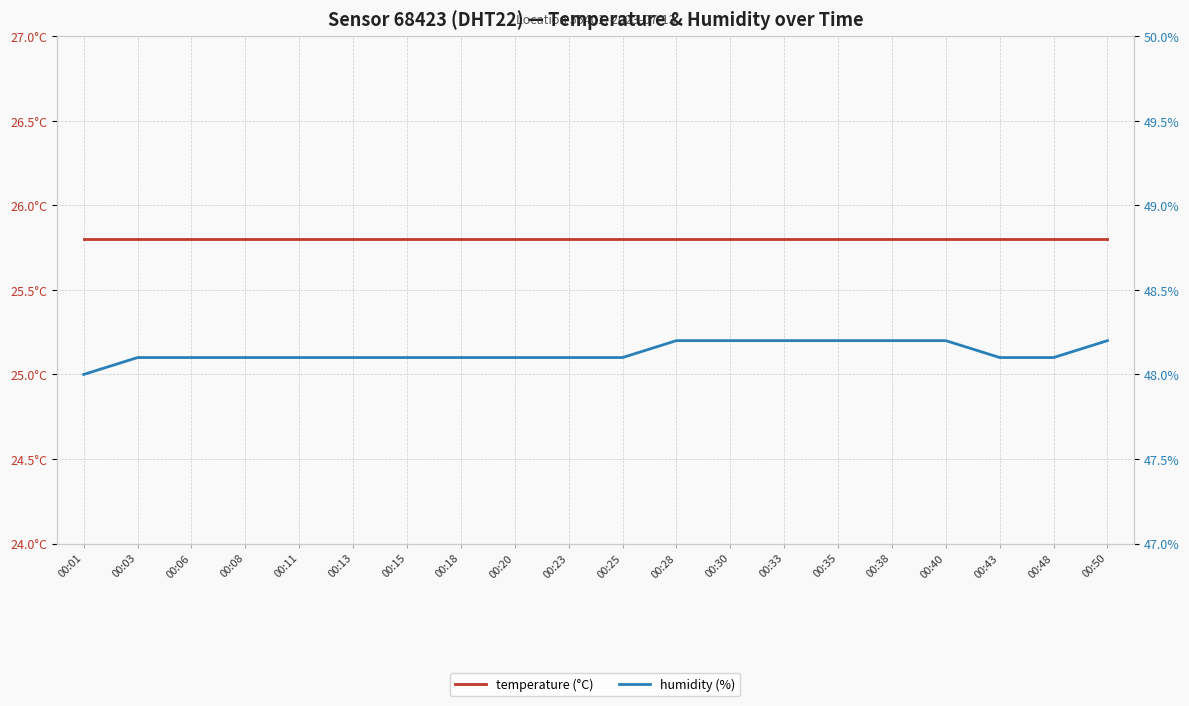

At which category is the sum across all series the highest?

00:28